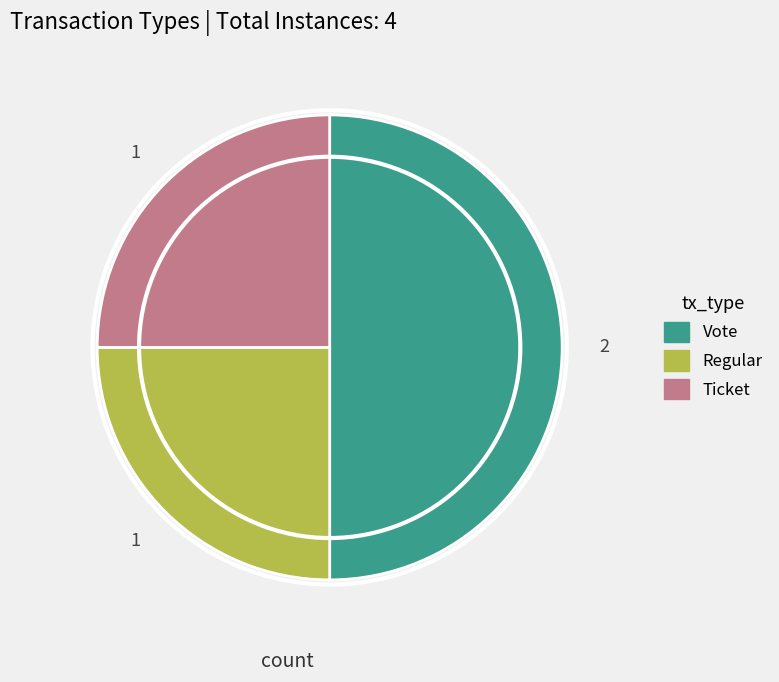

Is the sum of Ticket and Vote greater than half?

Yes